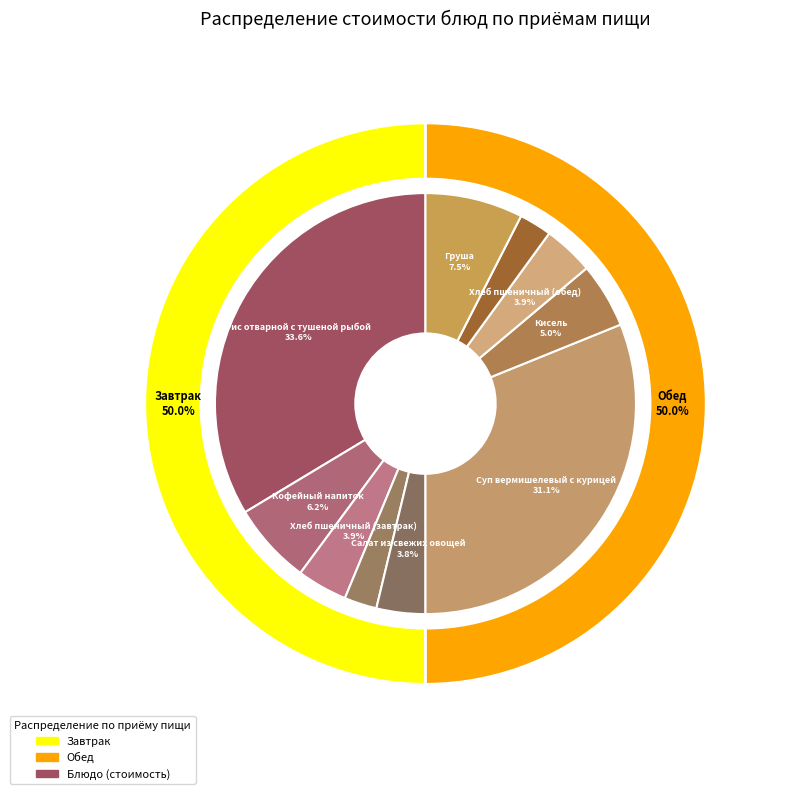

Do Хлеб ржаной (обед) and Хлеб пшеничный (обед) together represent more than half of the pie?

No